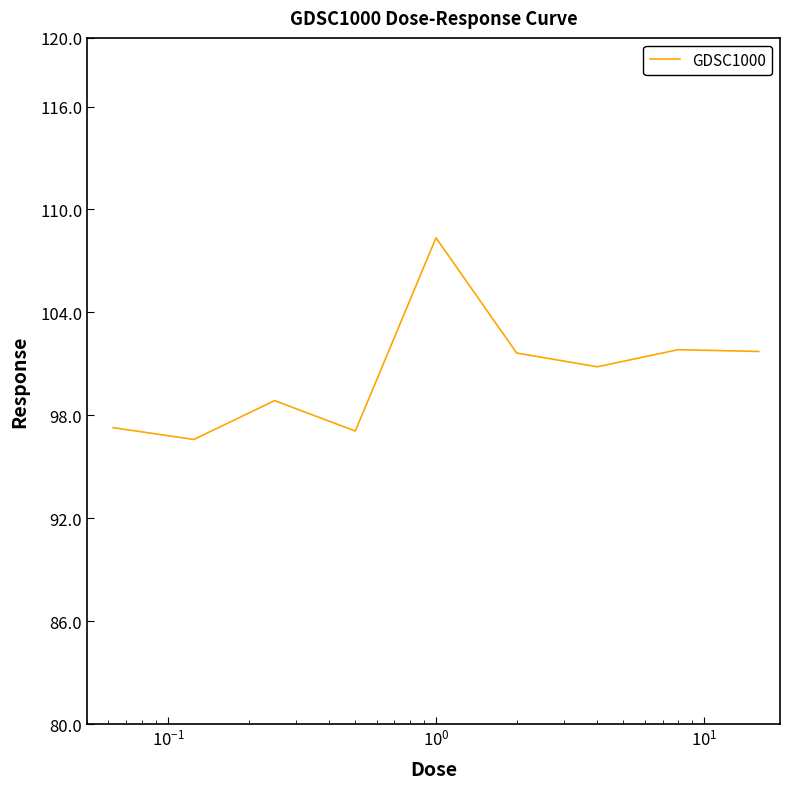

What is the difference between the maximum and minimum values?

11.8